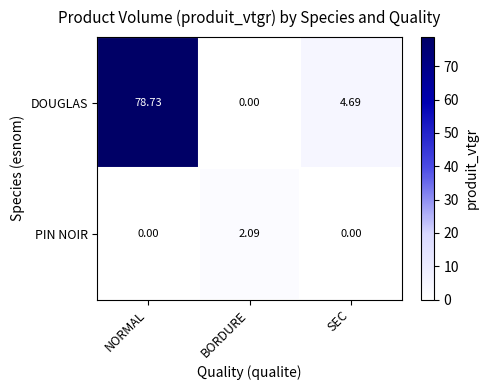

At which label does DOUGLAS reach its minimum?

BORDURE